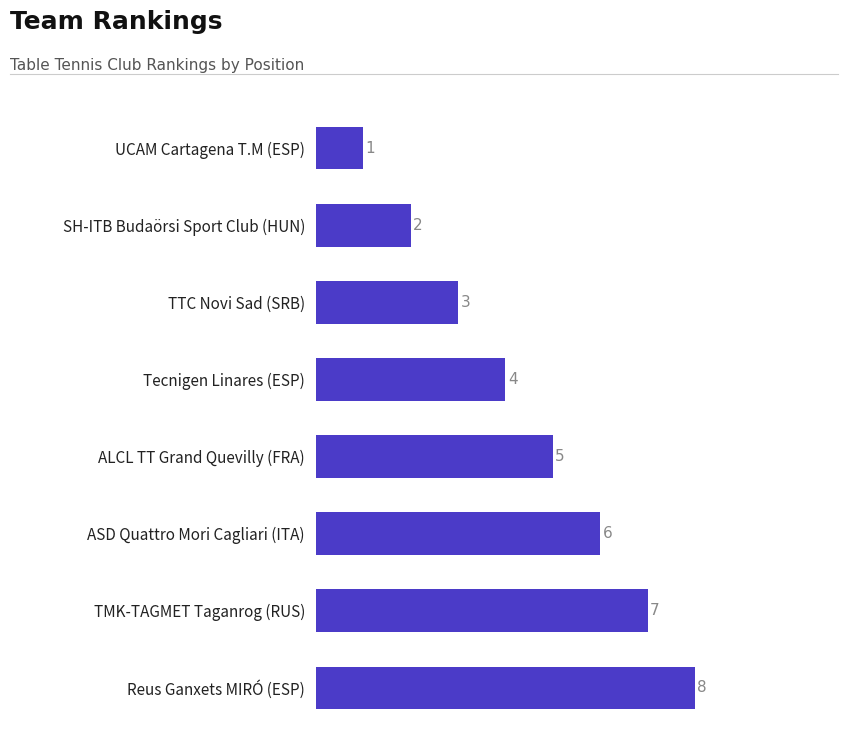

What is the difference between the second highest and second lowest values?

5